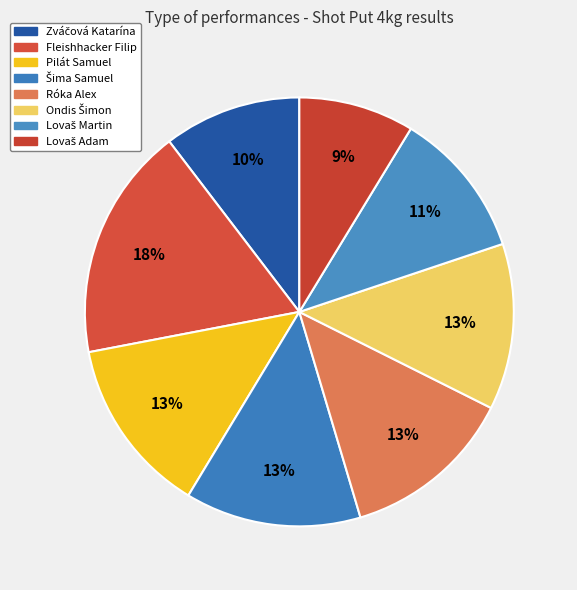

To the nearest percent, what portion does Zváčová Katarína represent?

10%